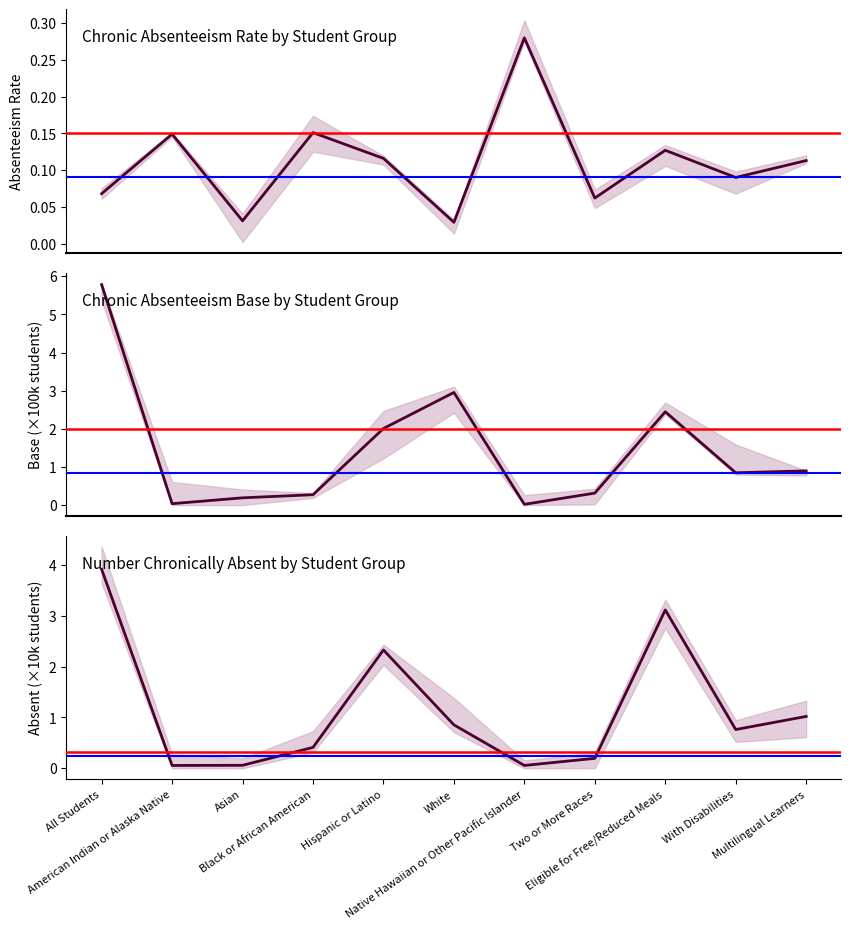

What is the maximum value for Chronic Absenteeism Base (x100k)?

5.8